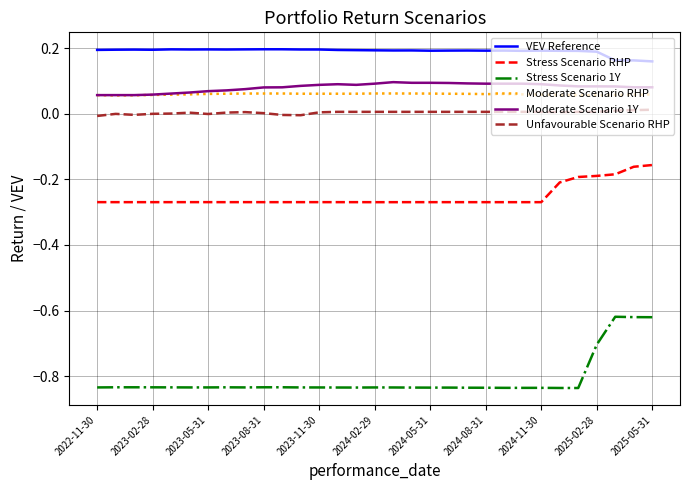

Which series has the largest total across all categories?

VEV Reference